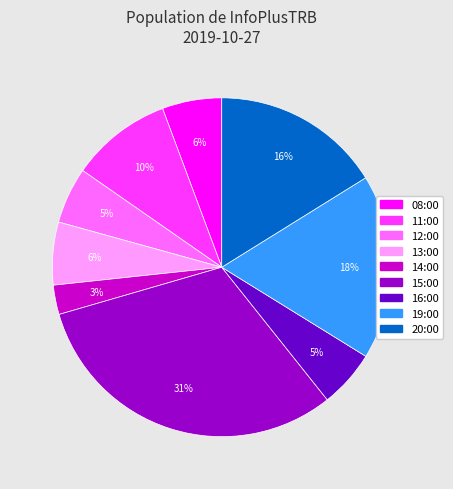

To the nearest percent, what is the average slice percentage?

11%